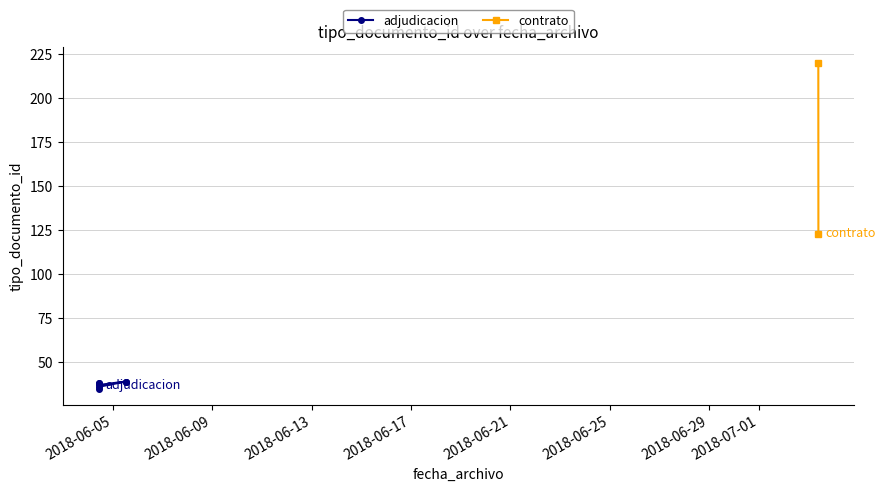

How many points are lower than both their immediate neighbors (excluding endpoints)?

1